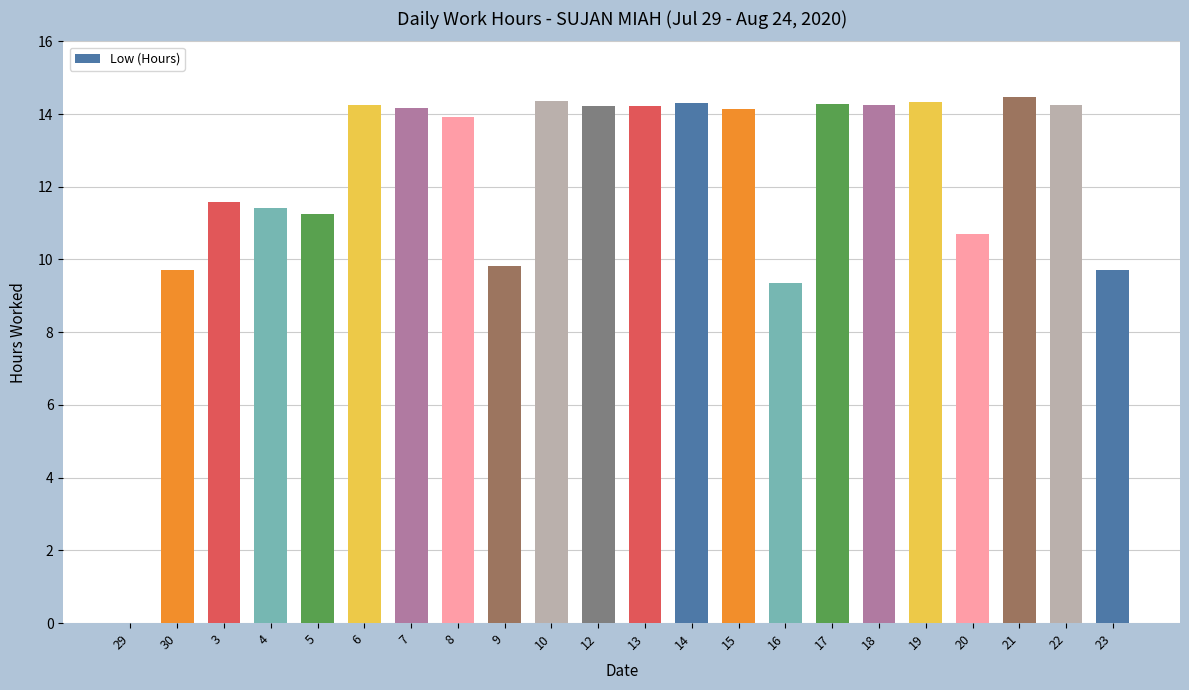

Approximately how many times larger is the value at 15 compared to 17?

1.0